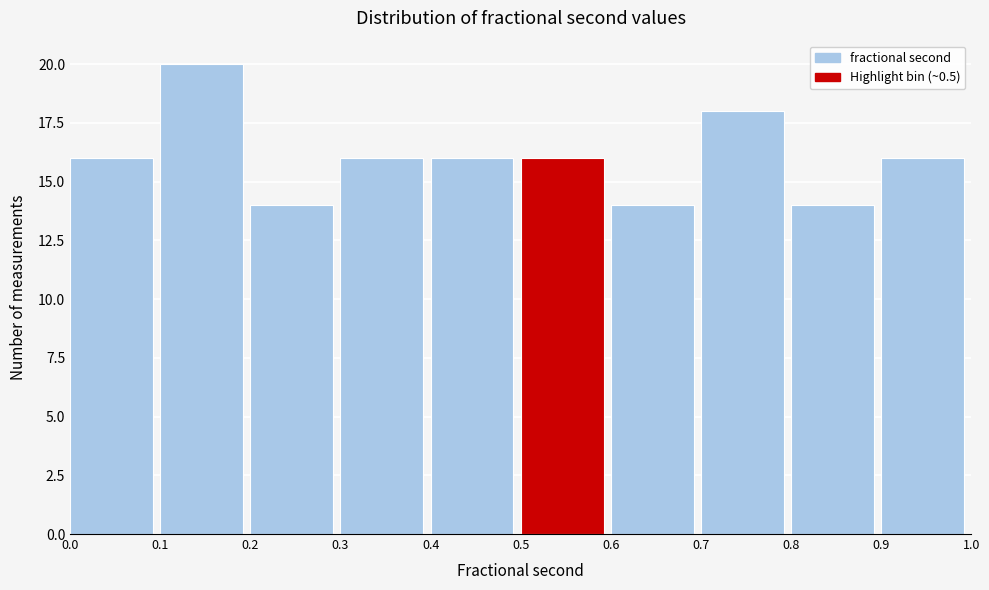

Reading left to right, transcribe this chart: for each bar, give the range it covers on the x-axis and its height. The values are not printed on the chart, so give them approximately, as read against the axis.

0.0 to 0.1: 16
0.1 to 0.2: 20
0.2 to 0.3: 14
0.3 to 0.4: 16
0.4 to 0.5: 16
0.5 to 0.6: 16
0.6 to 0.7: 14
0.7 to 0.8: 18
0.8 to 0.9: 14
0.9 to 1.0: 16